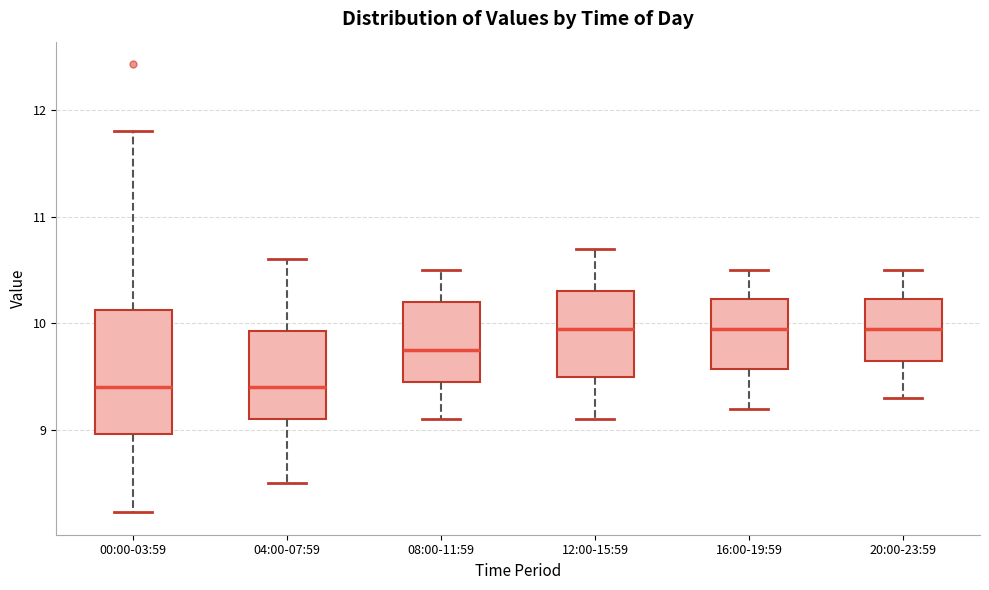

Comparing the boxes themselves (not the whiskers), which one is the tallest?

00:00-03:59